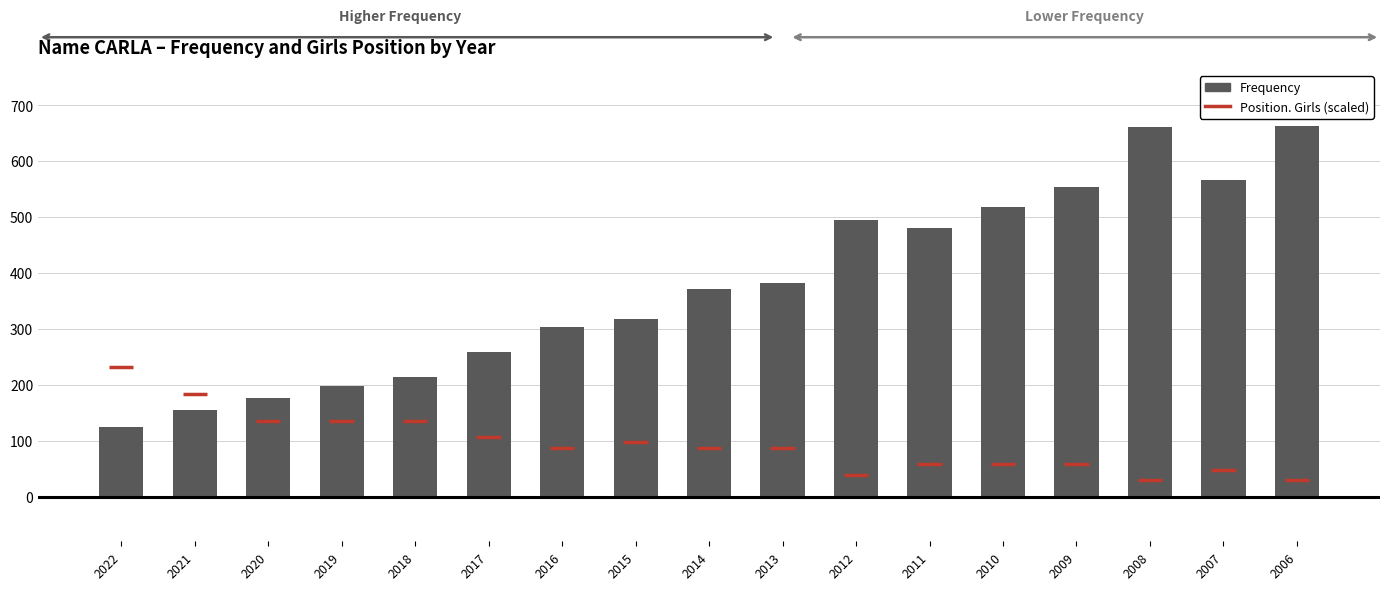

At which category does the chart reach its minimum across all series?

2022